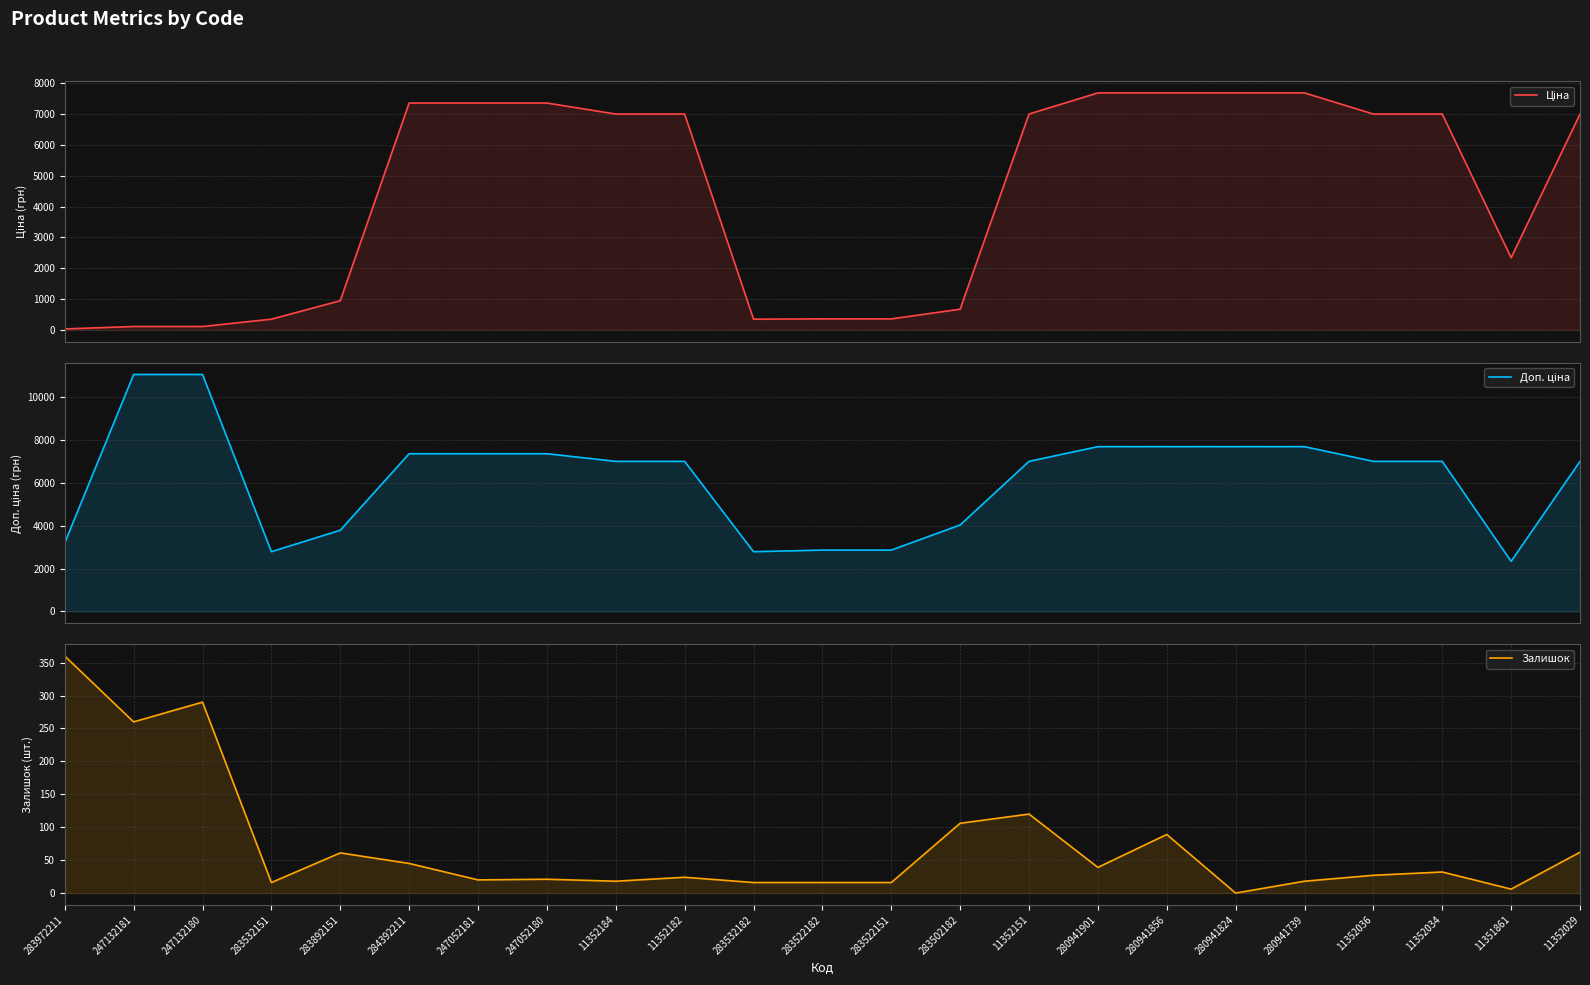

What is the spread (max minus min) of values at 247132180?

10944.5